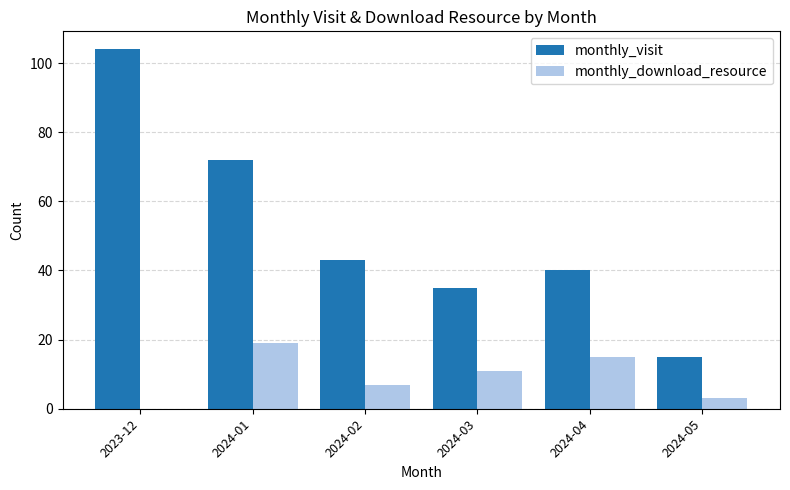

What is the approximate value of monthly_download_resource at 2024-01, to the nearest 10?

20